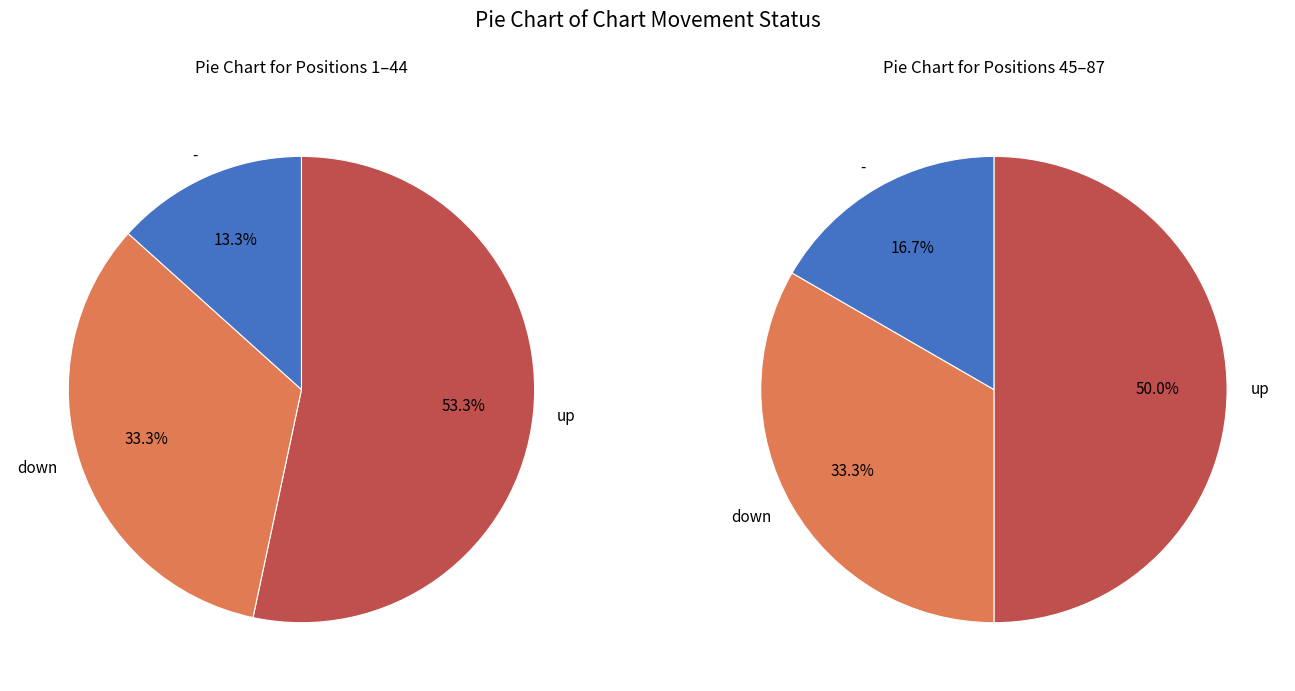

The 2 slice represents 4% of the pie. True or false?

False